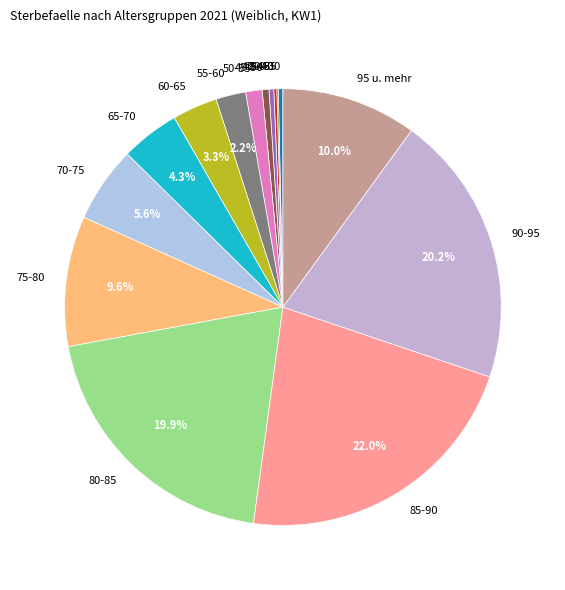

Which slice is the largest?

85-90